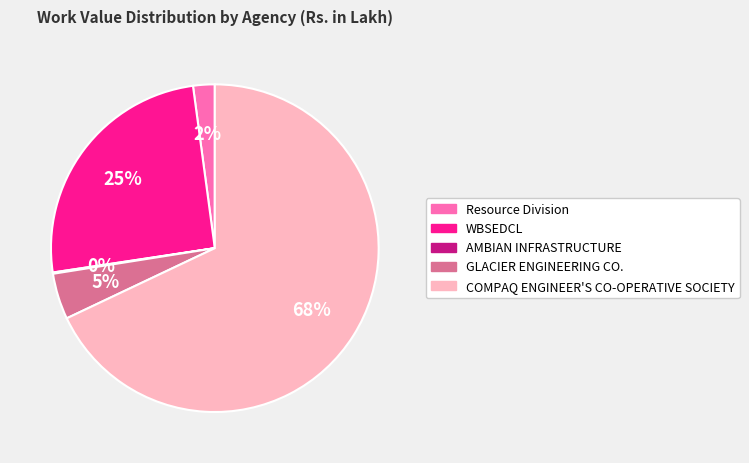

Is there a majority slice in this chart?

Yes